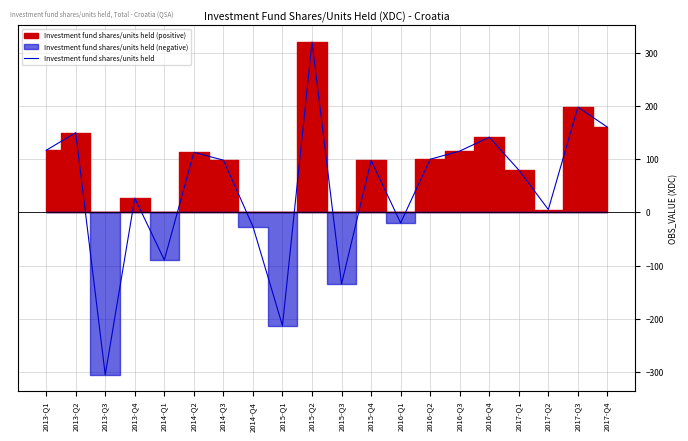

Is it true that the value at 2015-Q4 is 97.7?

True